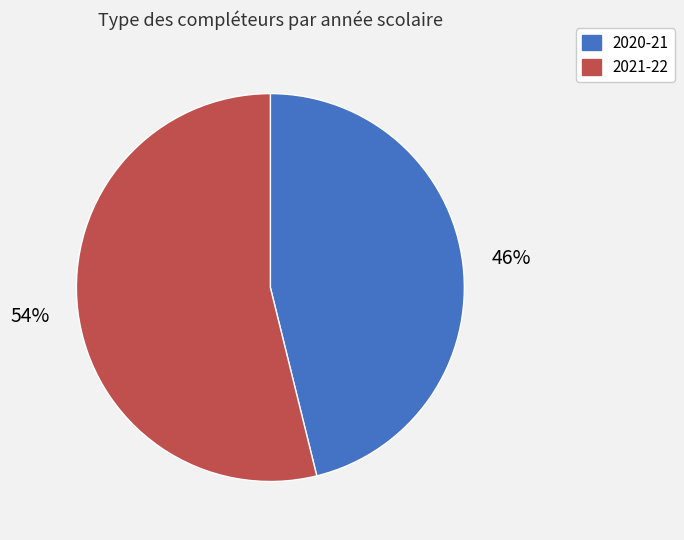

How many segments does this pie chart have?

2